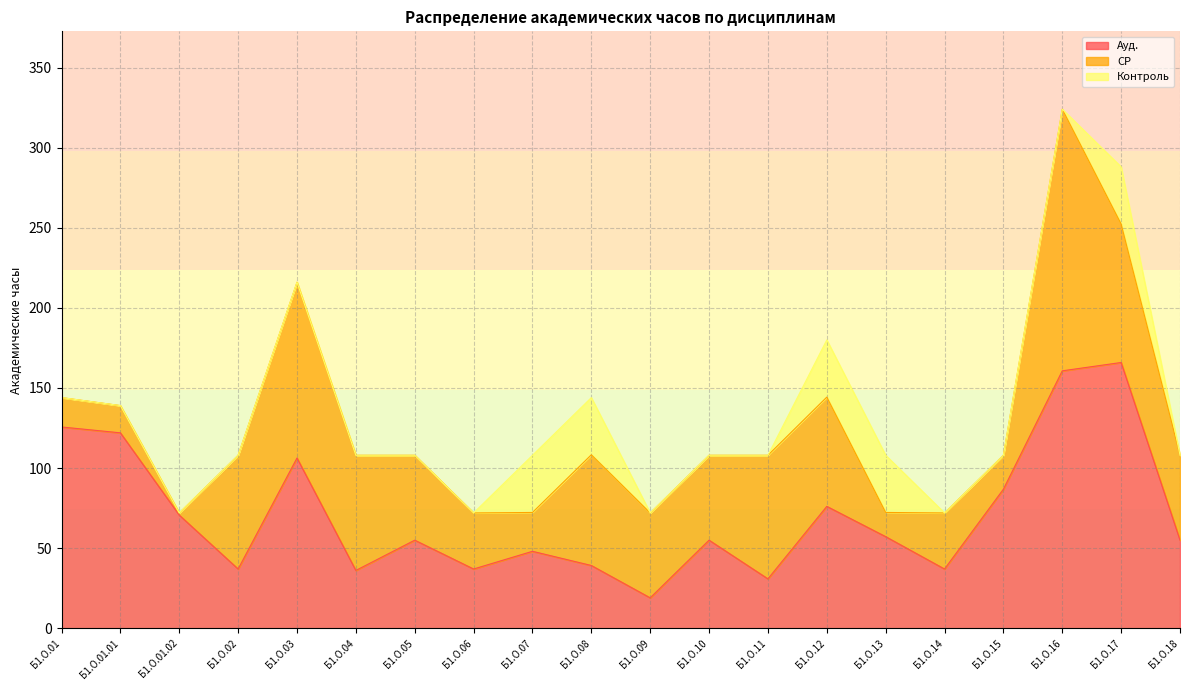

True or false: Контроль has a value of 46.7 at Б1.О.08.

False